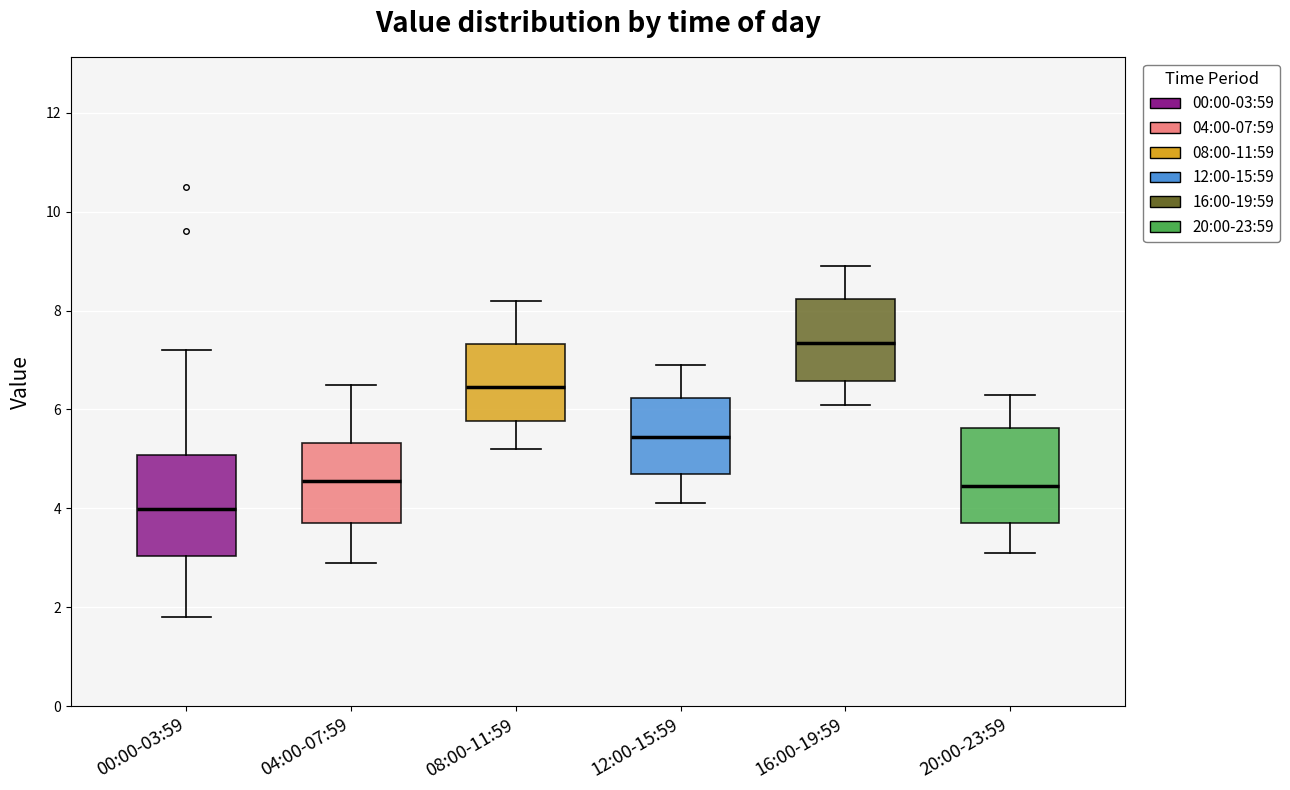

Which box's median line is the lowest?

00:00-03:59